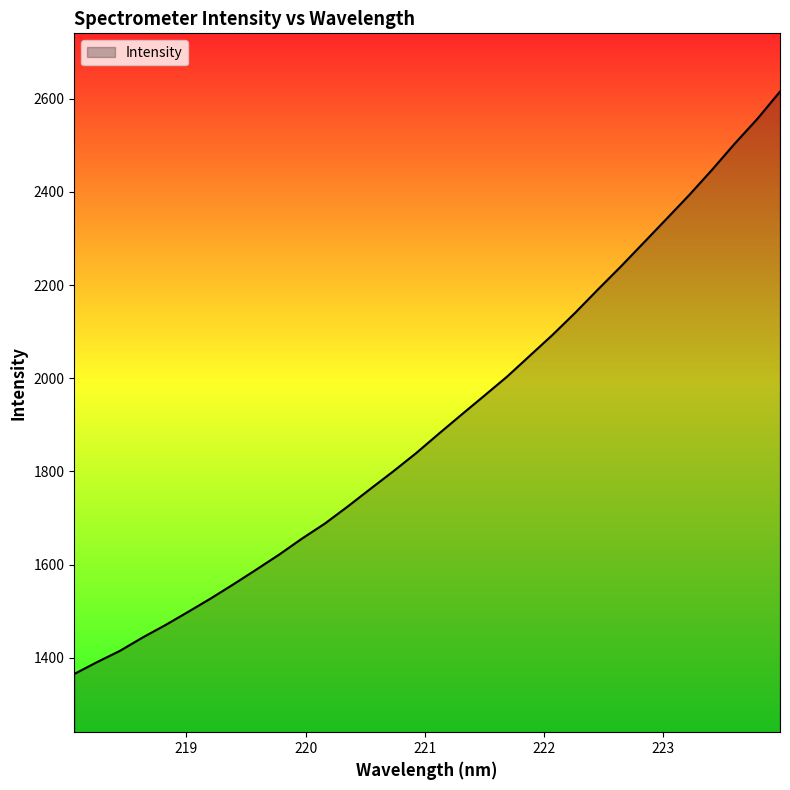

What is the sum of all values?

60976.2